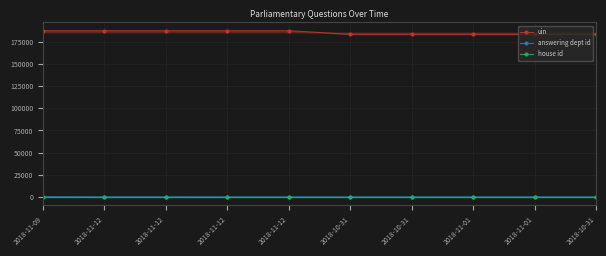

Reading right to left, extract all data points from this chart.

uin: 2018-10-31=183342	2018-11-01=183341	2018-11-01=183340	2018-10-31=183339	2018-10-31=183338	2018-11-12=187336	2018-11-12=187335	2018-11-12=187327	2018-11-12=187326	2018-11-09=187324
answering dept id: 2018-10-31=13	2018-11-01=13	2018-11-01=13	2018-10-31=13	2018-10-31=13	2018-11-12=10	2018-11-12=10	2018-11-12=54	2018-11-12=54	2018-11-09=201
house id: 2018-10-31=1	2018-11-01=1	2018-11-01=1	2018-10-31=1	2018-10-31=1	2018-11-12=1	2018-11-12=1	2018-11-12=1	2018-11-12=1	2018-11-09=1